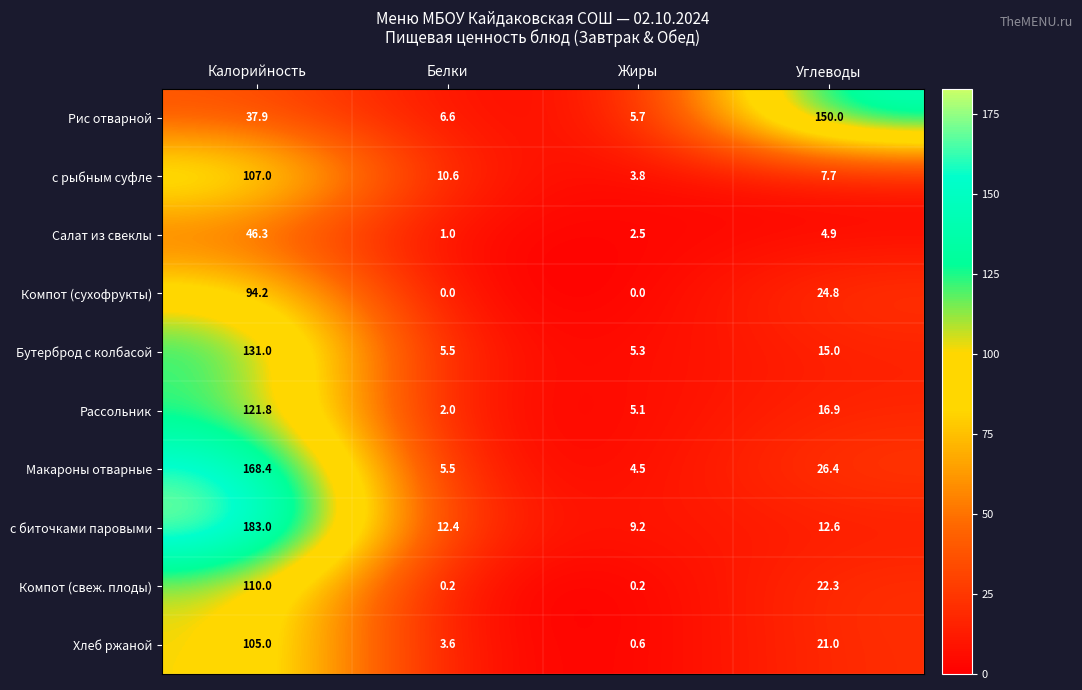

Where is с биточками паровыми nearest to the value 96?

Углеводы